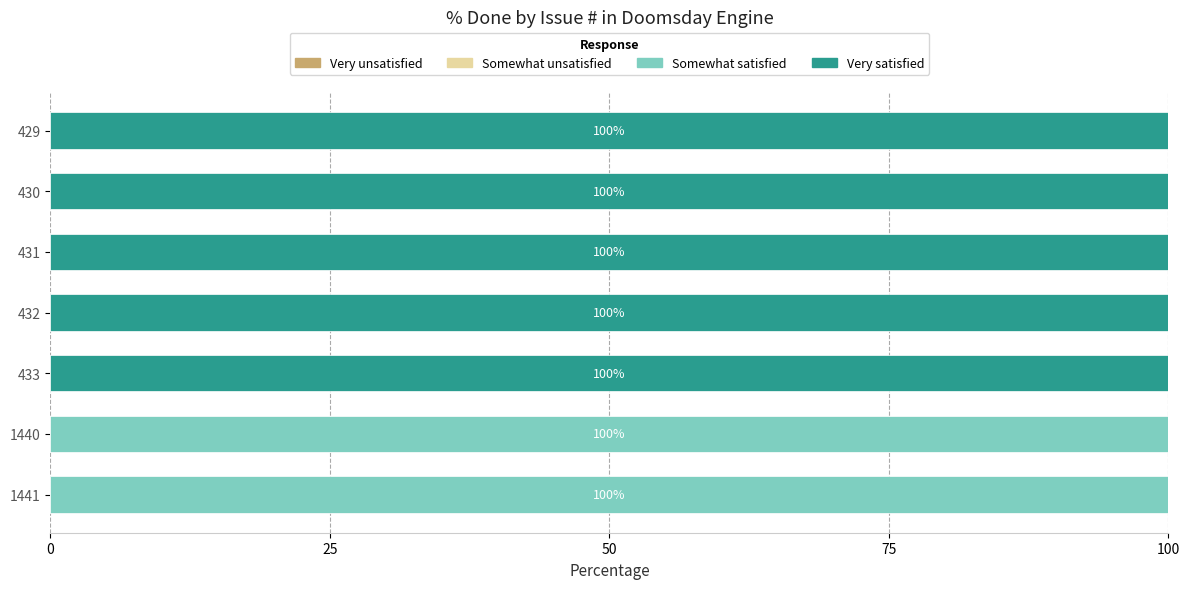

What is the total value across all series at 1440?

100